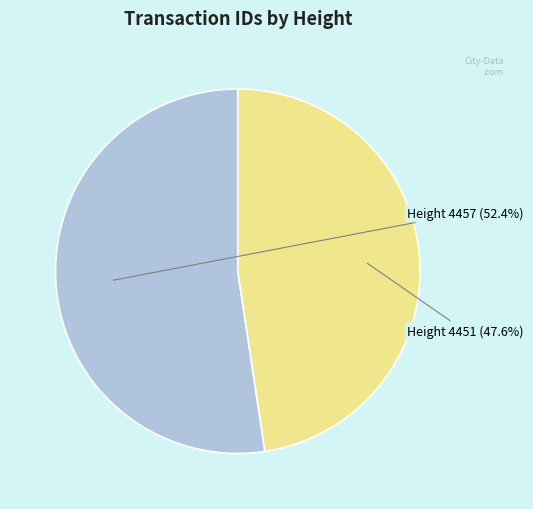

Is there a majority slice in this chart?

Yes